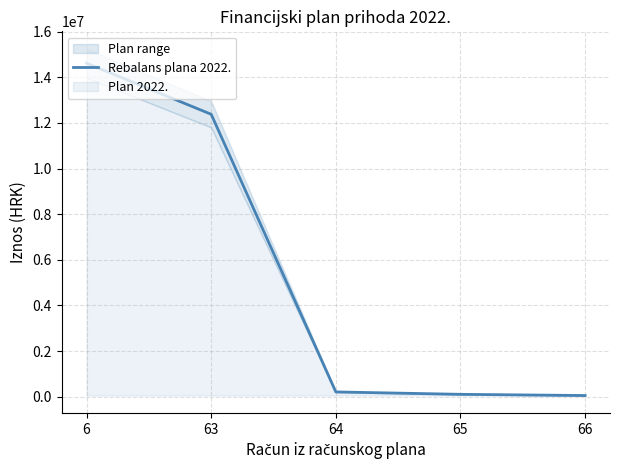

Rank the categories by value from lowest to highest.

66, 65, 64, 63, 6